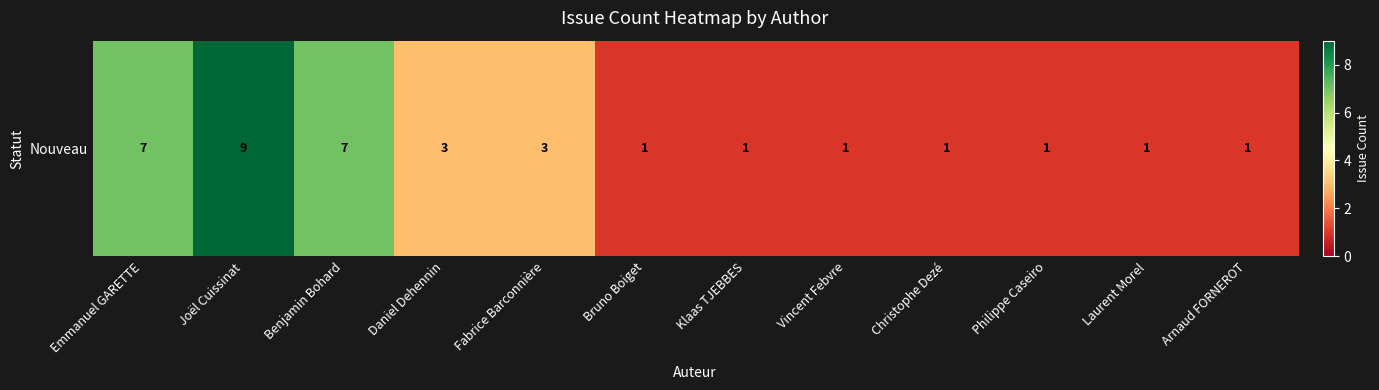

Which has a higher value, Philippe Caseiro or Laurent Morel?

Philippe Caseiro